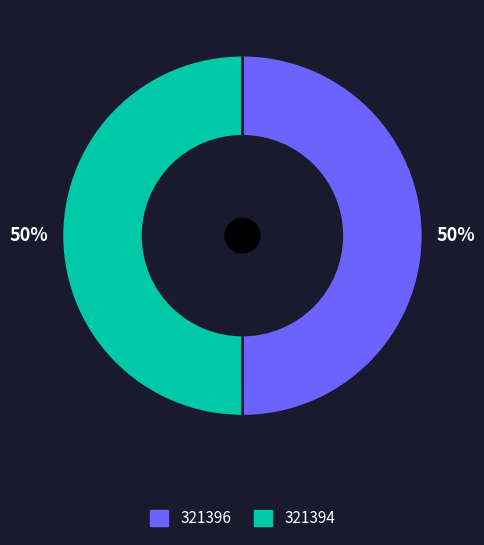

True or false: 321396 accounts for 7% of the total.

False